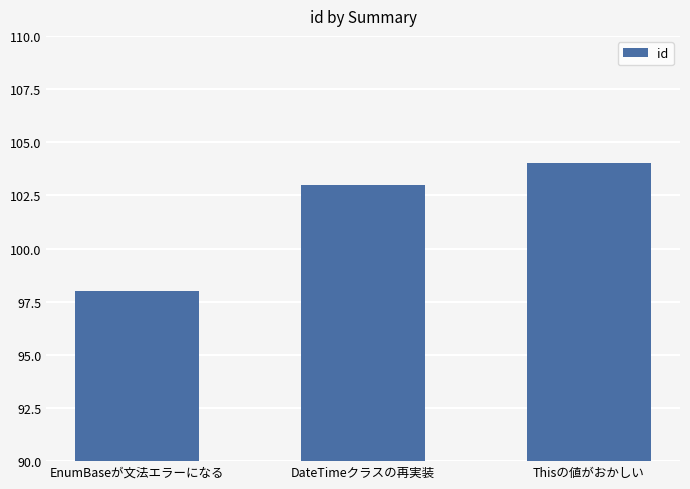

What is the label of the 3rd bar from the left?

Thisの値がおかしい